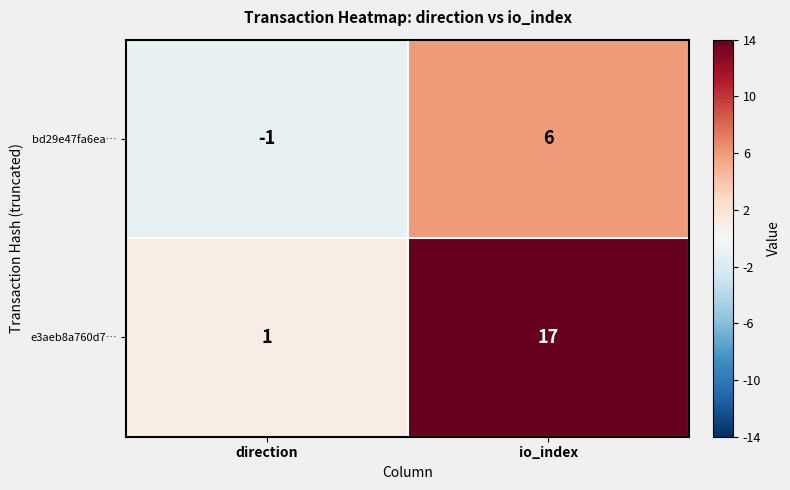

What is the difference between the e3aeb8a760d7… values at io_index and direction?

16